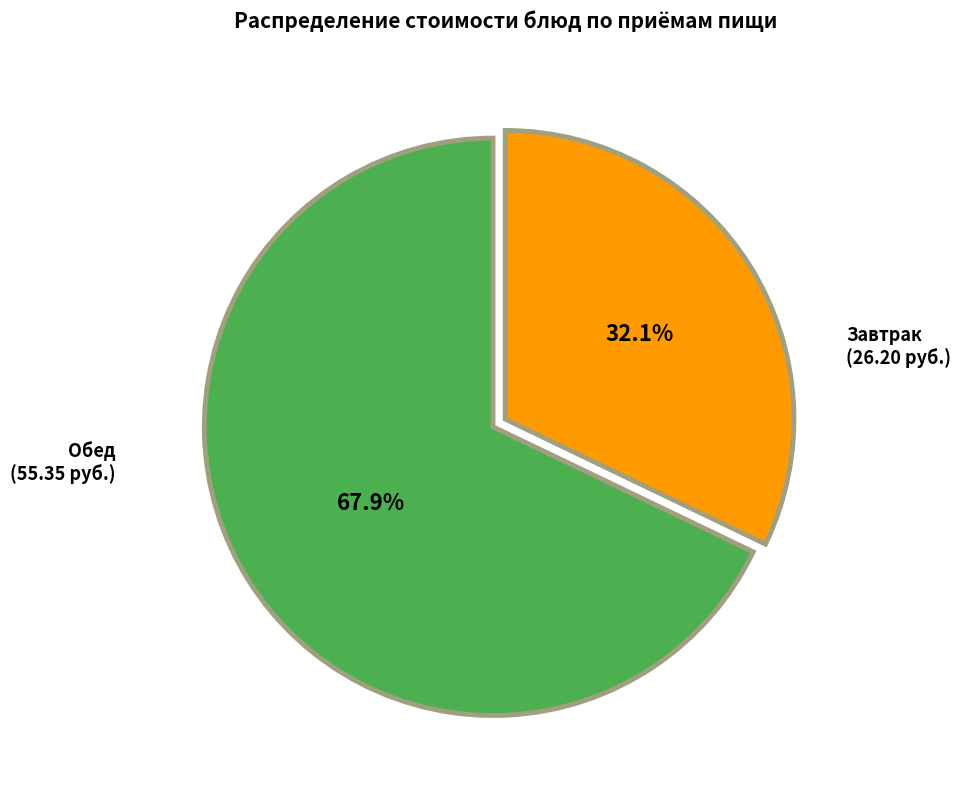

Does any single category account for the majority?

Yes